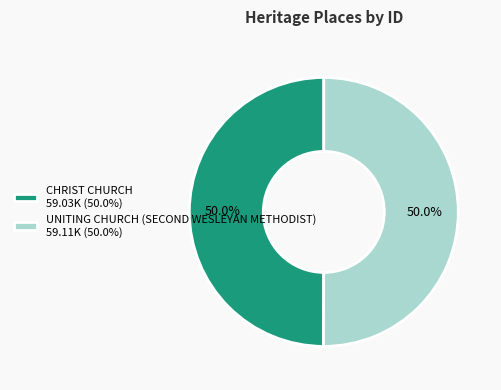

What percentage is NOT represented by CHRIST CHURCH 59.03K (50.0%)?

50.0%